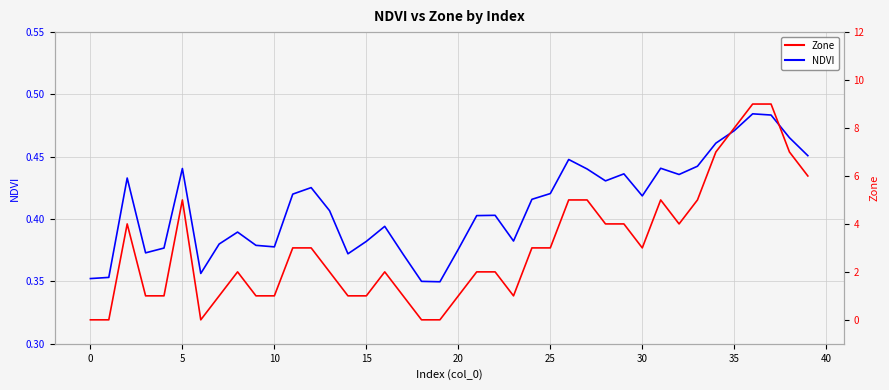

At how many categories does at least one series exceed 1?

25